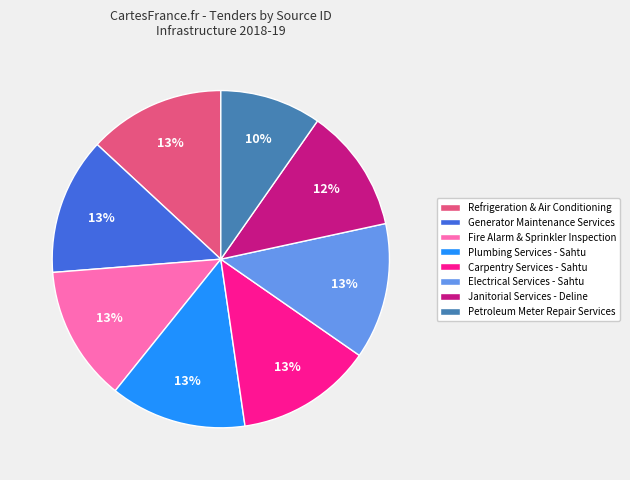

Is the sum of Petroleum Meter Repair Services and Plumbing Services - Sahtu greater than half?

No